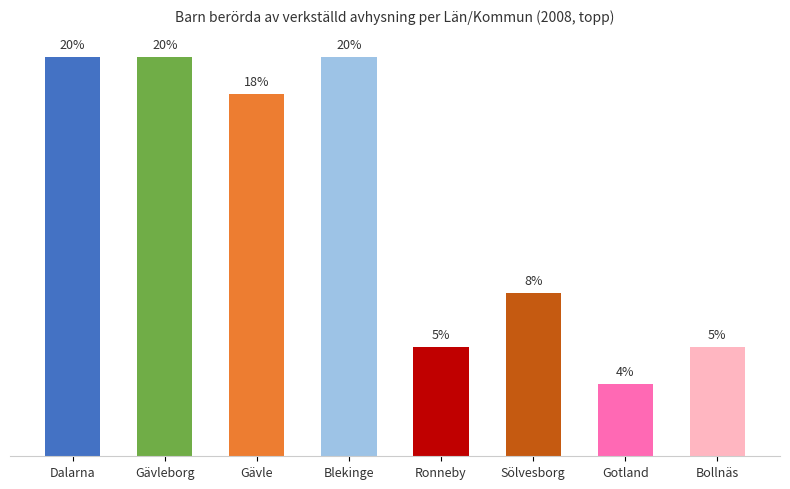

What is the difference between the second highest and second lowest values?

14.4